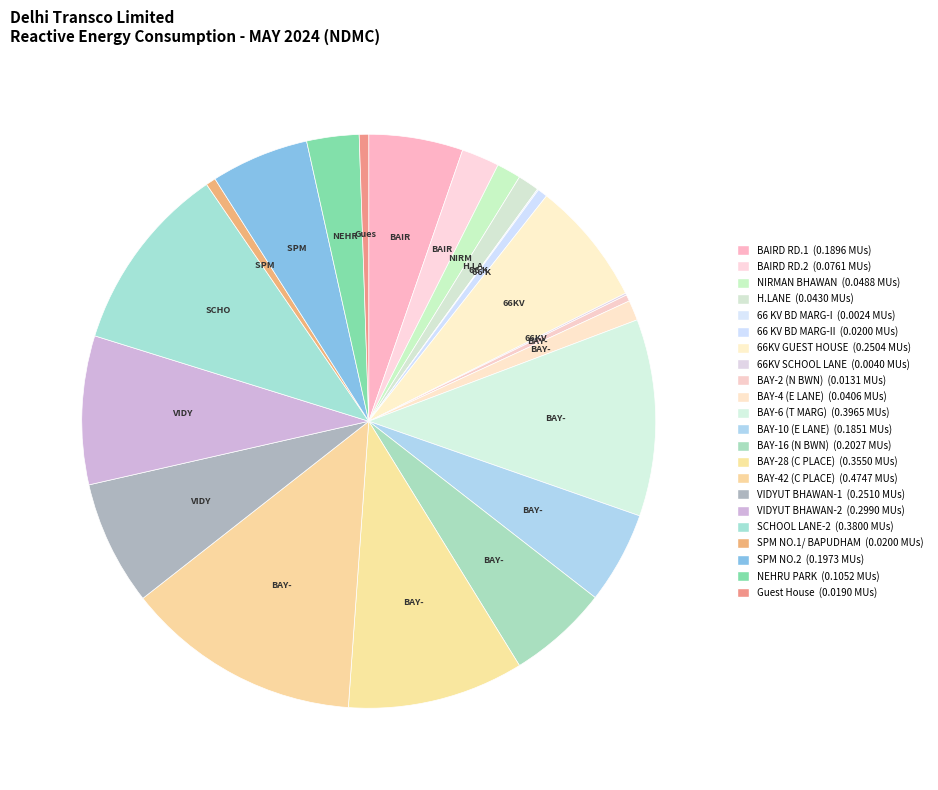

Which slice is the largest?

BAY-42 (C PLACE)